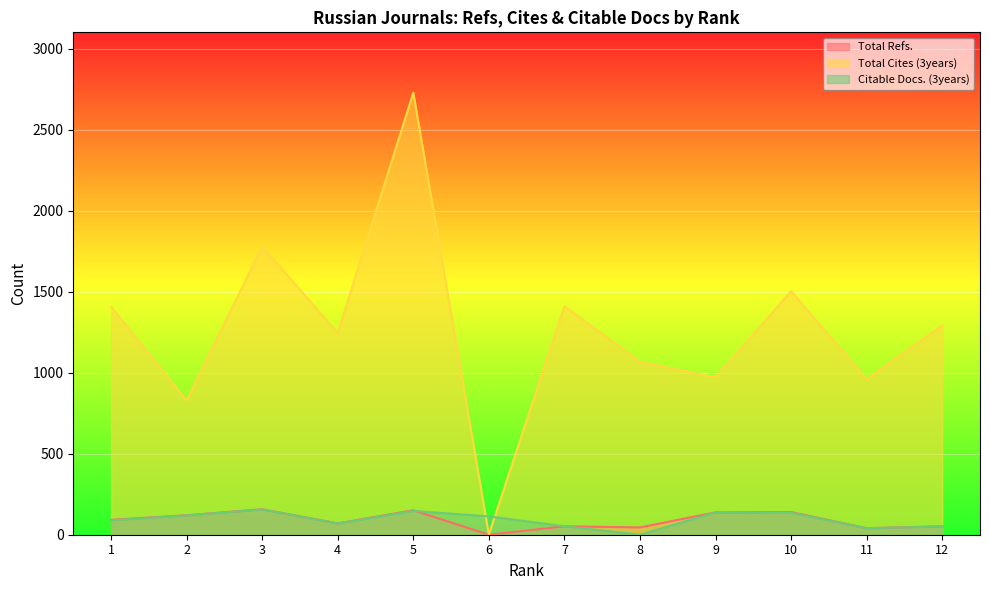

At 1, list the series in order from smallest to largest.

Citable Docs. (3years), Total Refs., Total Cites (3years)